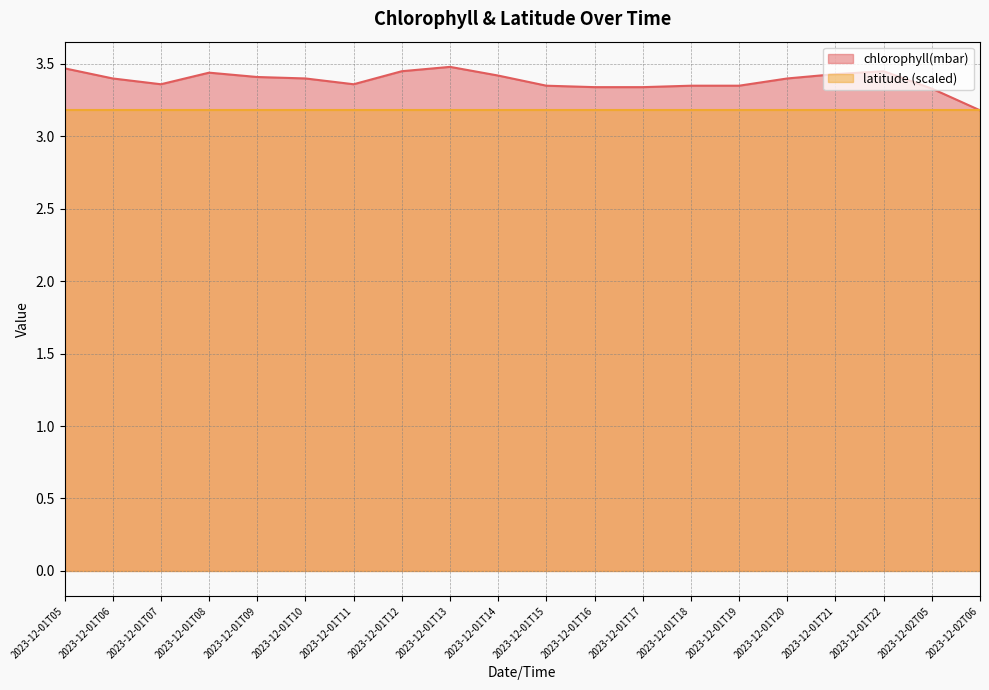

Where is the first local minimum?

2023-12-01T07